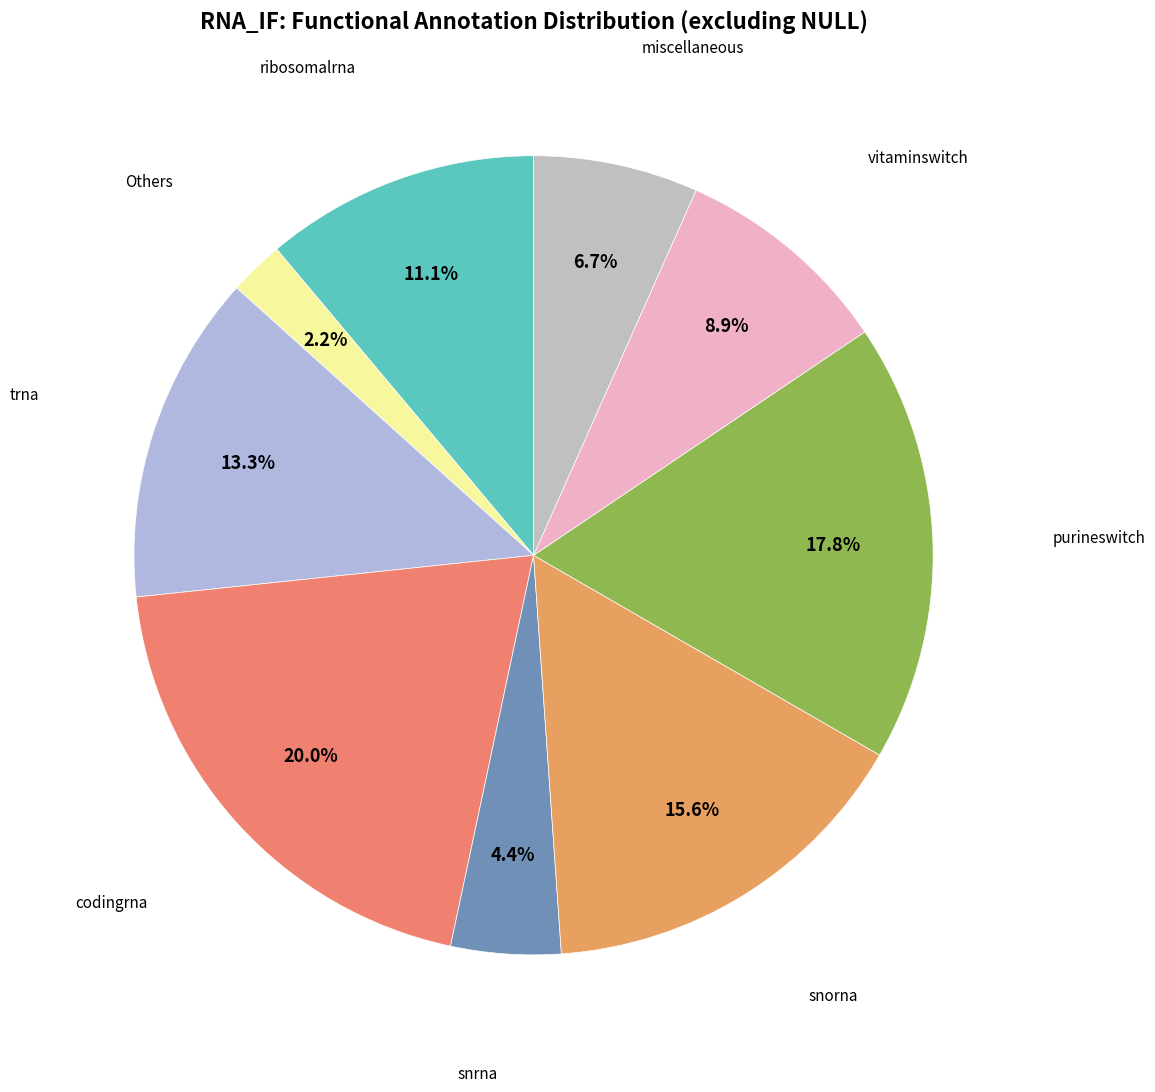

How many segments does this pie chart have?

9